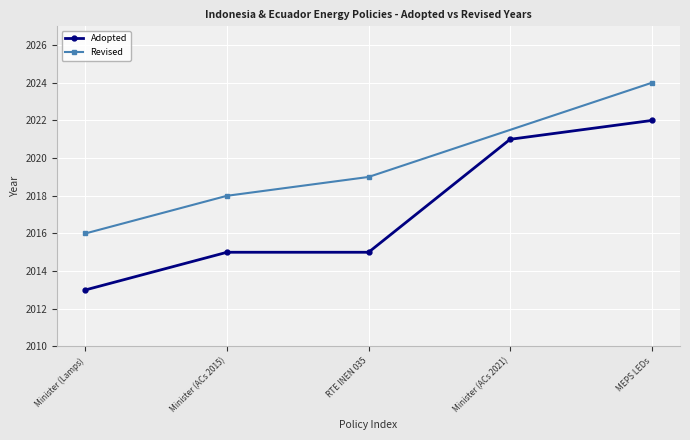

What is the value of the Adopted point at the 3rd from the left?

2015